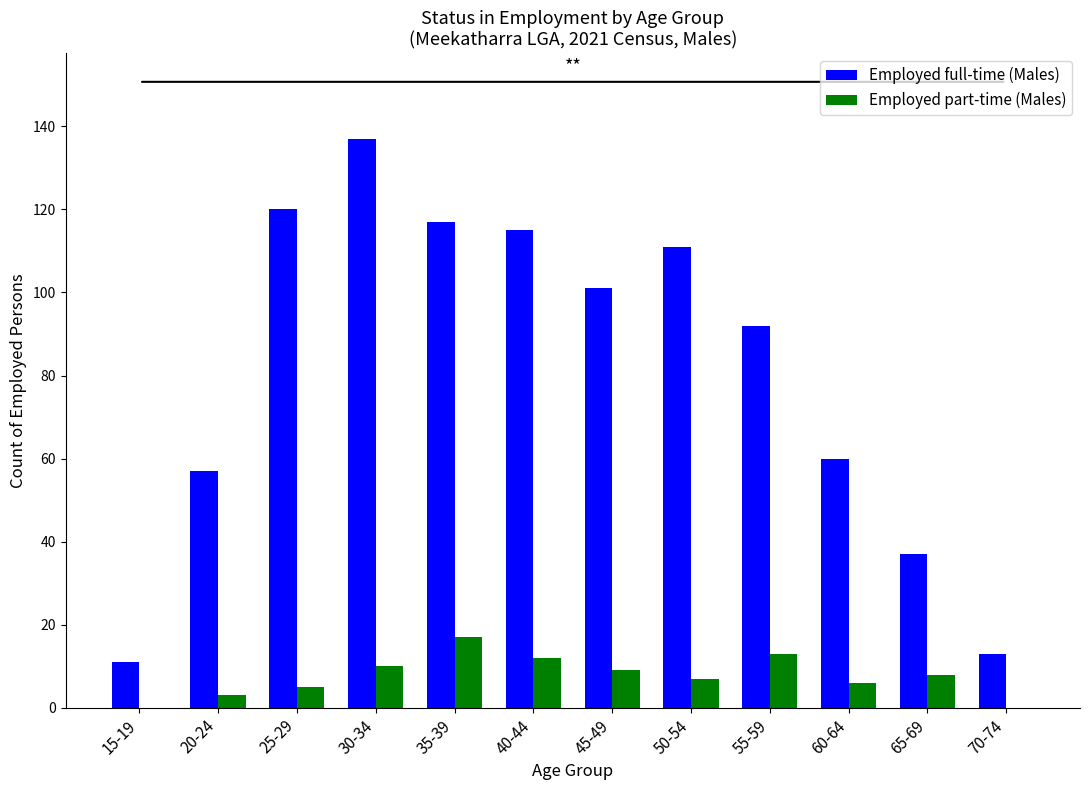

Reading right to left, list all the values displayed in this chart.

Employed full-time (Males): 13	37	60	92	111	101	115	117	137	120	57	11
Employed part-time (Males): 0	8	6	13	7	9	12	17	10	5	3	0